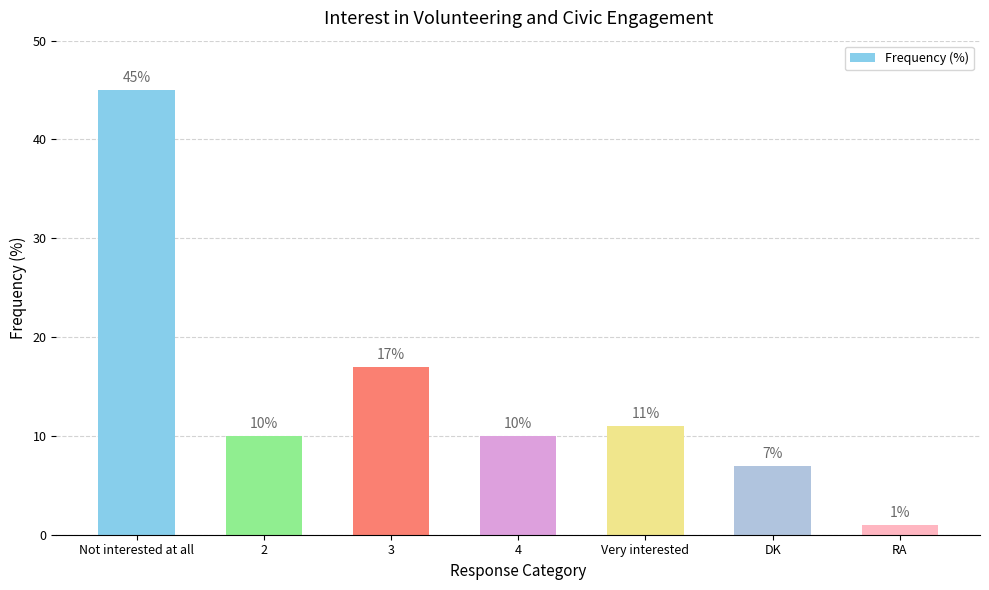

What is the value of the 3rd bar from the left?

17